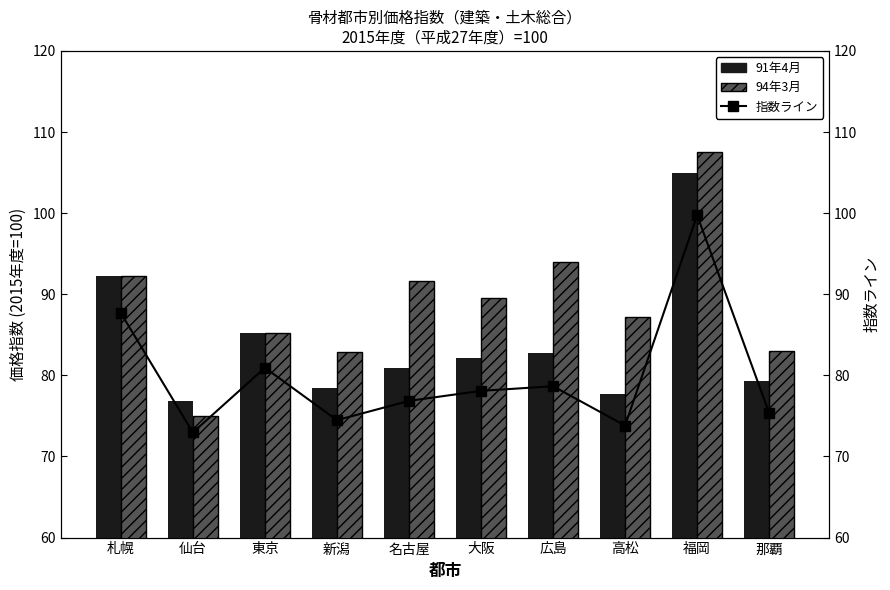

Reading left to right, transcribe all the data shown in this chart.

91年4月: 札幌=92.3	仙台=76.8	東京=85.2	新潟=78.4	名古屋=80.9	大阪=82.2	広島=82.8	高松=77.7	福岡=105.0	那覇=79.3
94年3月: 札幌=92.3	仙台=75.0	東京=85.2	新潟=82.9	名古屋=91.6	大阪=89.6	広島=94.0	高松=87.2	福岡=107.5	那覇=83.0
指数ライン: 札幌=87.7	仙台=73.0	東京=80.9	新潟=74.5	名古屋=76.9	大阪=78.1	広島=78.7	高松=73.8	福岡=99.8	那覇=75.3